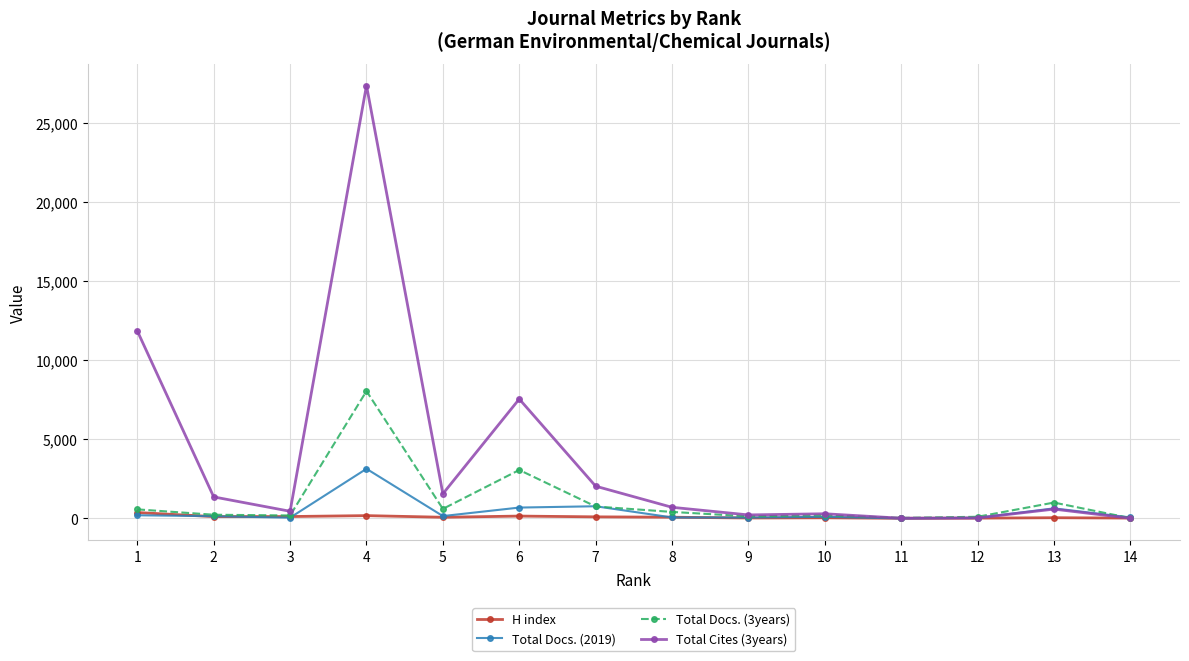

Which series has the largest range (max minus min)?

Total Cites (3years)